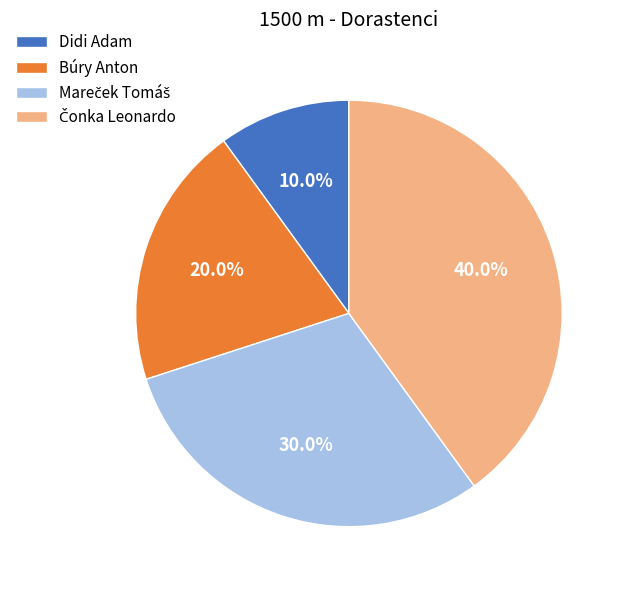

What is the smallest slice in the pie chart?

Didi Adam